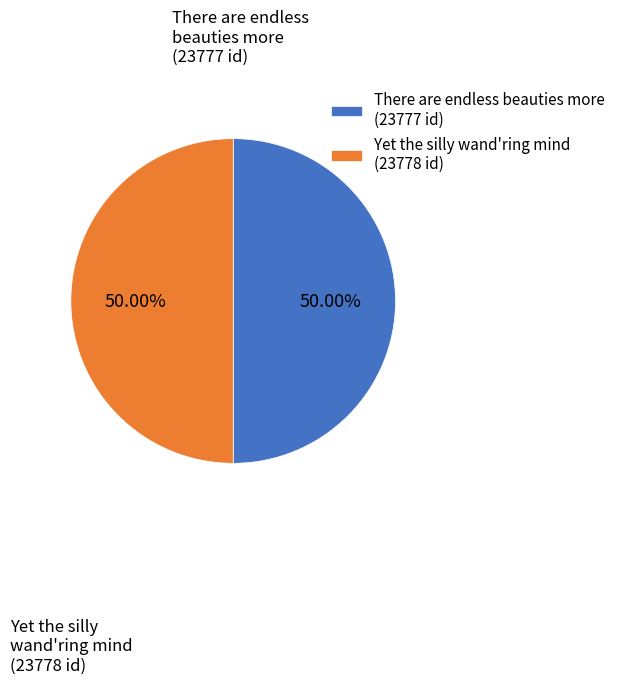

What is the ratio of the value at Yet the silly wand'ring mind (23778 id) to the value at There are endless beauties more (23777 id)?

1.0